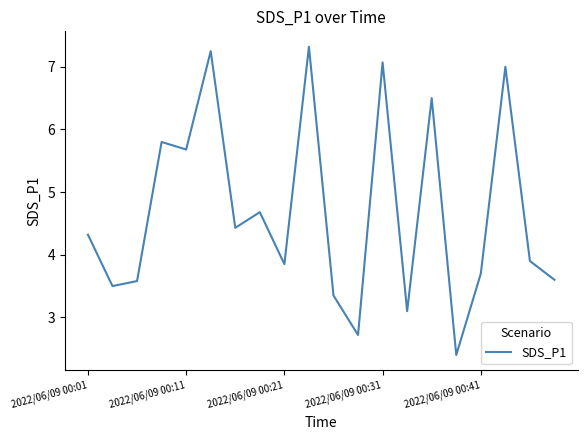

What is the difference between the maximum and minimum values?

4.9